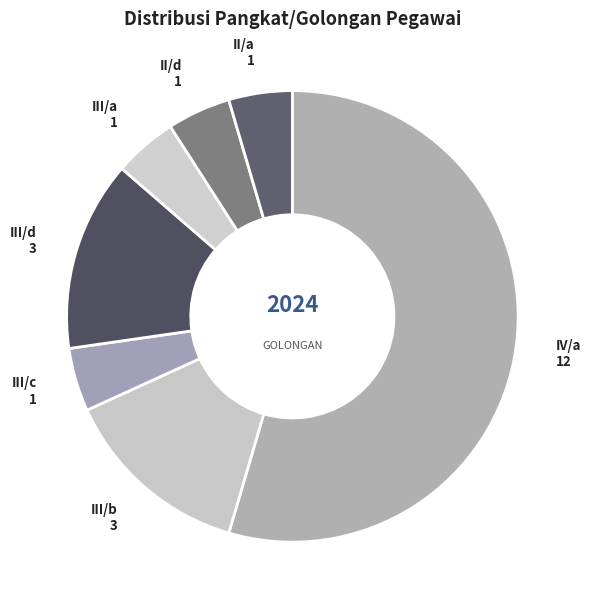

How many segments does this pie chart have?

7